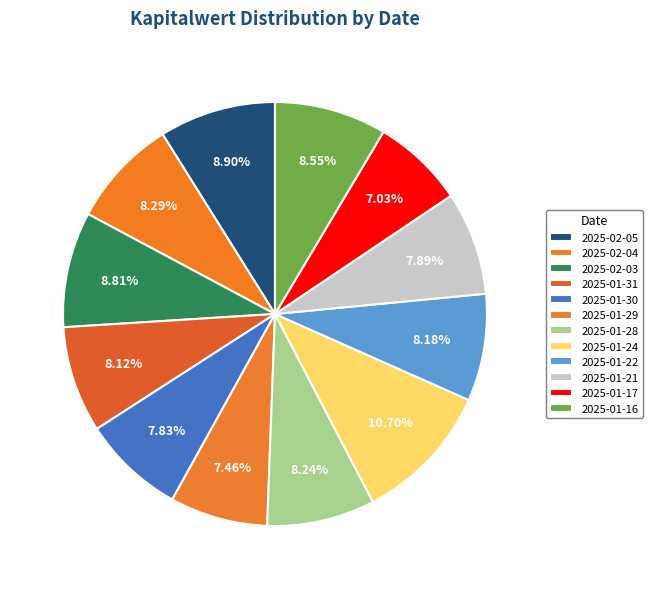

To the nearest percent, what percentage of the pie is 2025-01-24?

11%